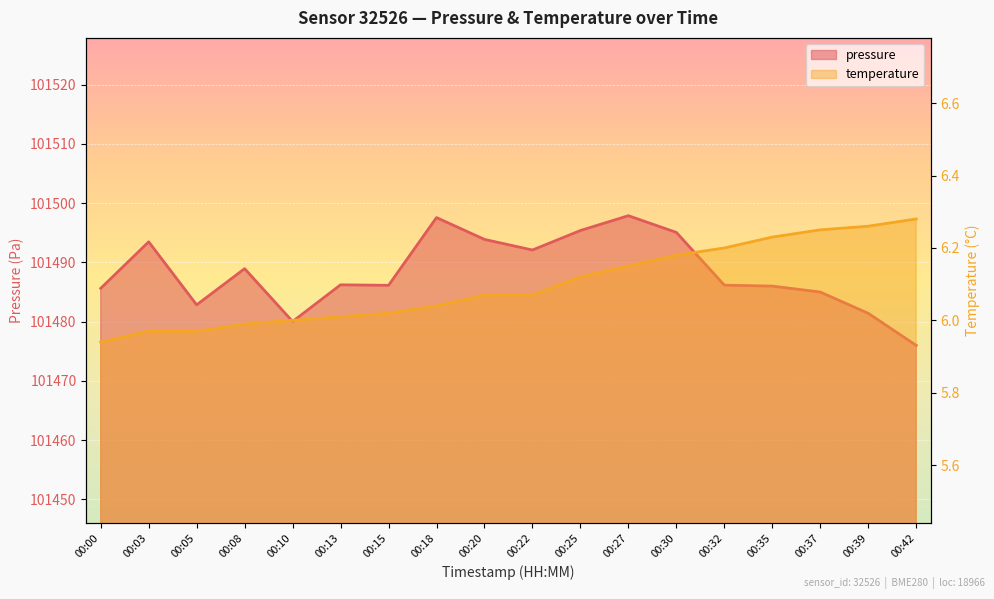

Rank the series by their maximum value, from highest to lowest.

pressure, temperature